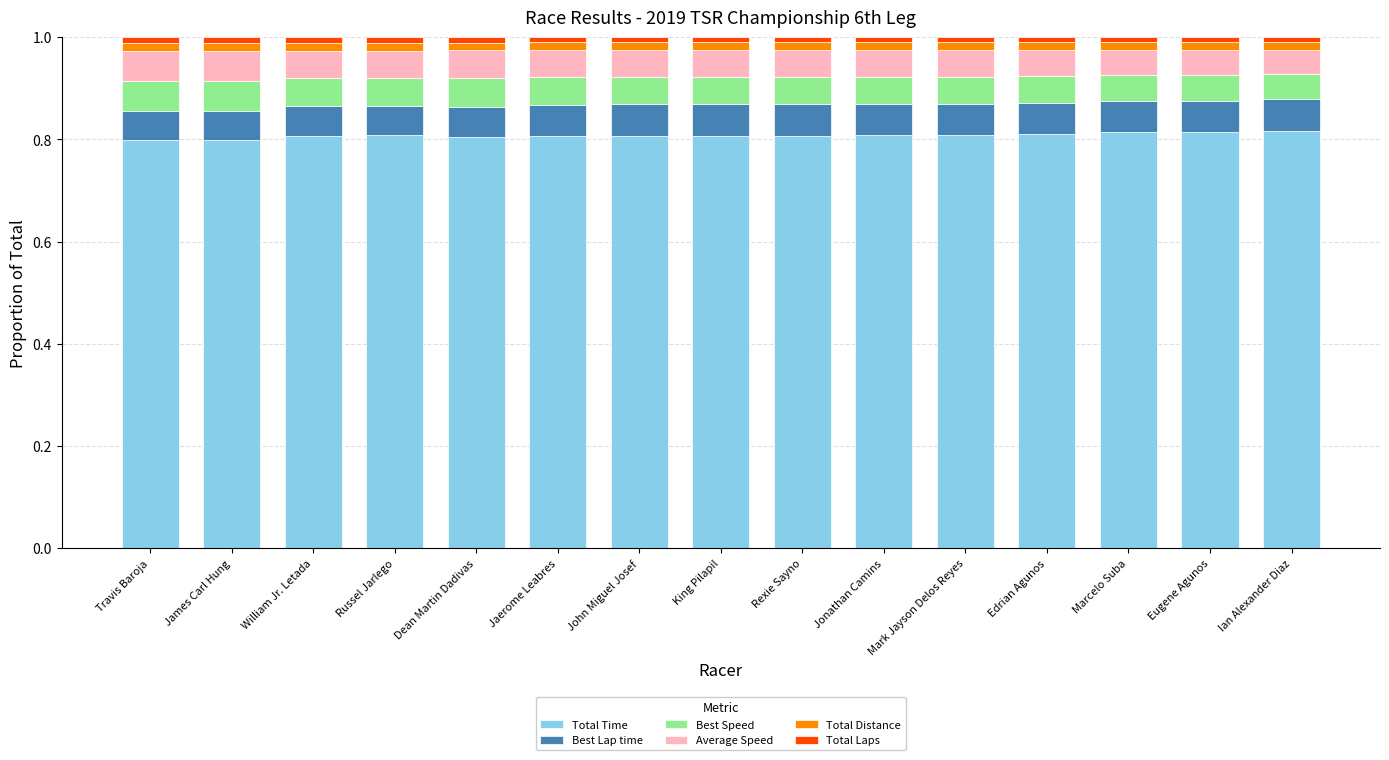

The Total Time series shows 1.2 at Dean Martin Dadivas. True or false?

False